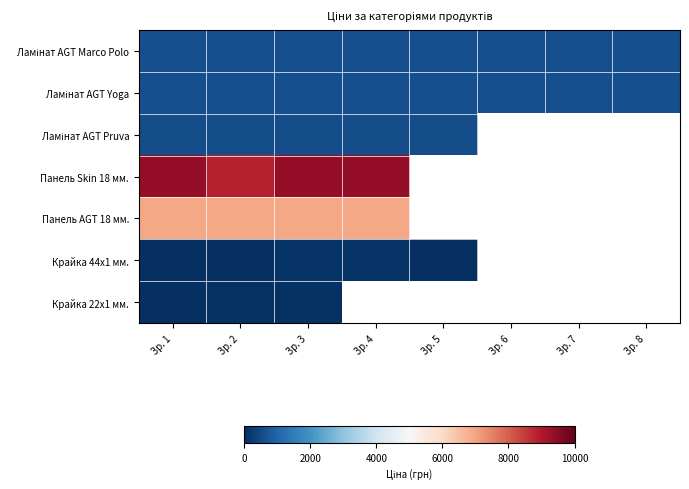

What is the greatest value displayed?

9384.0